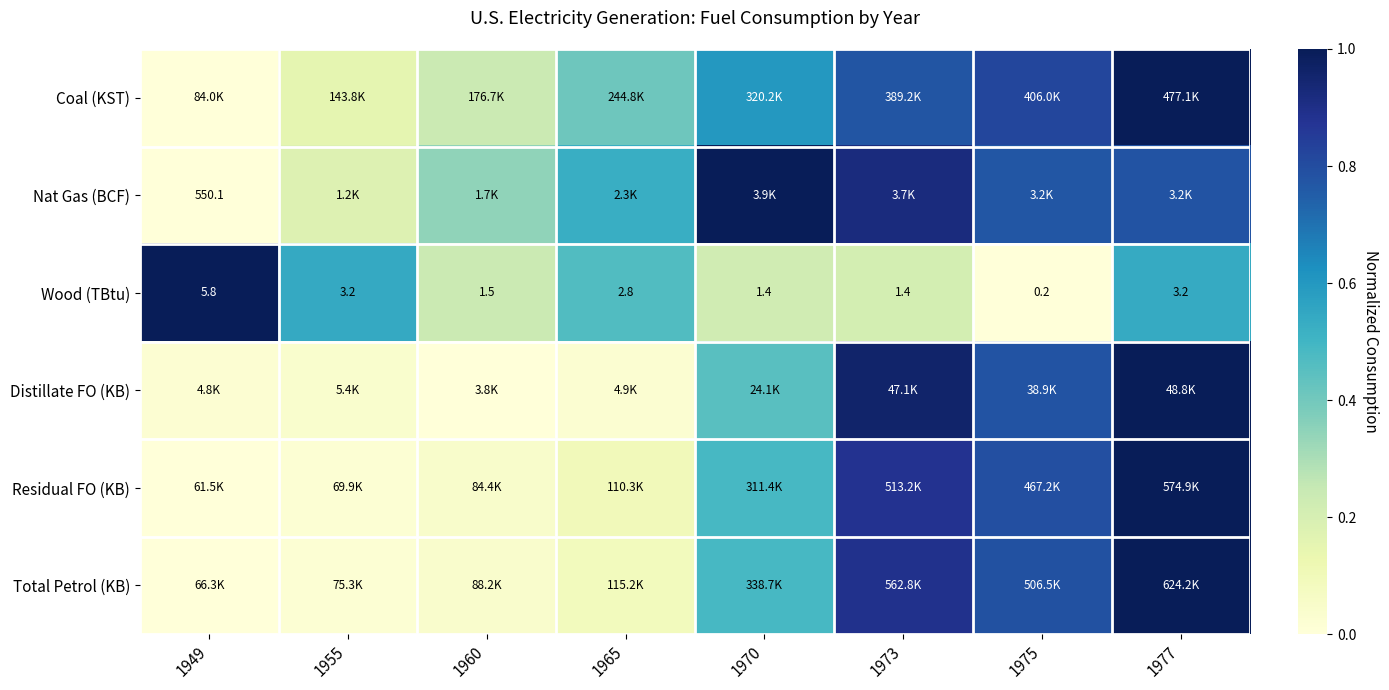

The value of Residual FO (KB) at 1965 is 0.1. True or false?

False